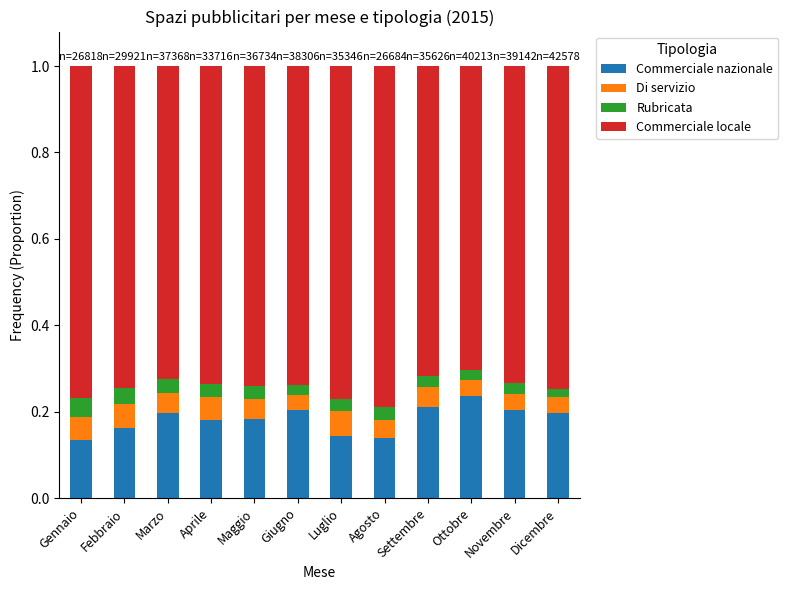

What is the total value across all series at Febbraio?

1.0